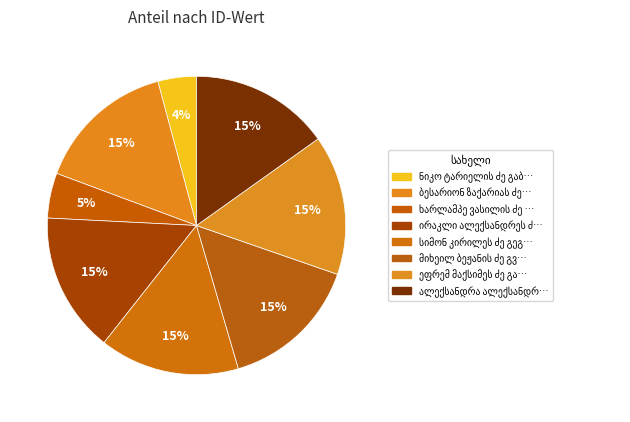

What is the ratio of the value at ბესარიონ ზაქარიას ძე გორდაძე to the value at ხარლამპე ვასილის ძე გიორგაძე?

3.1